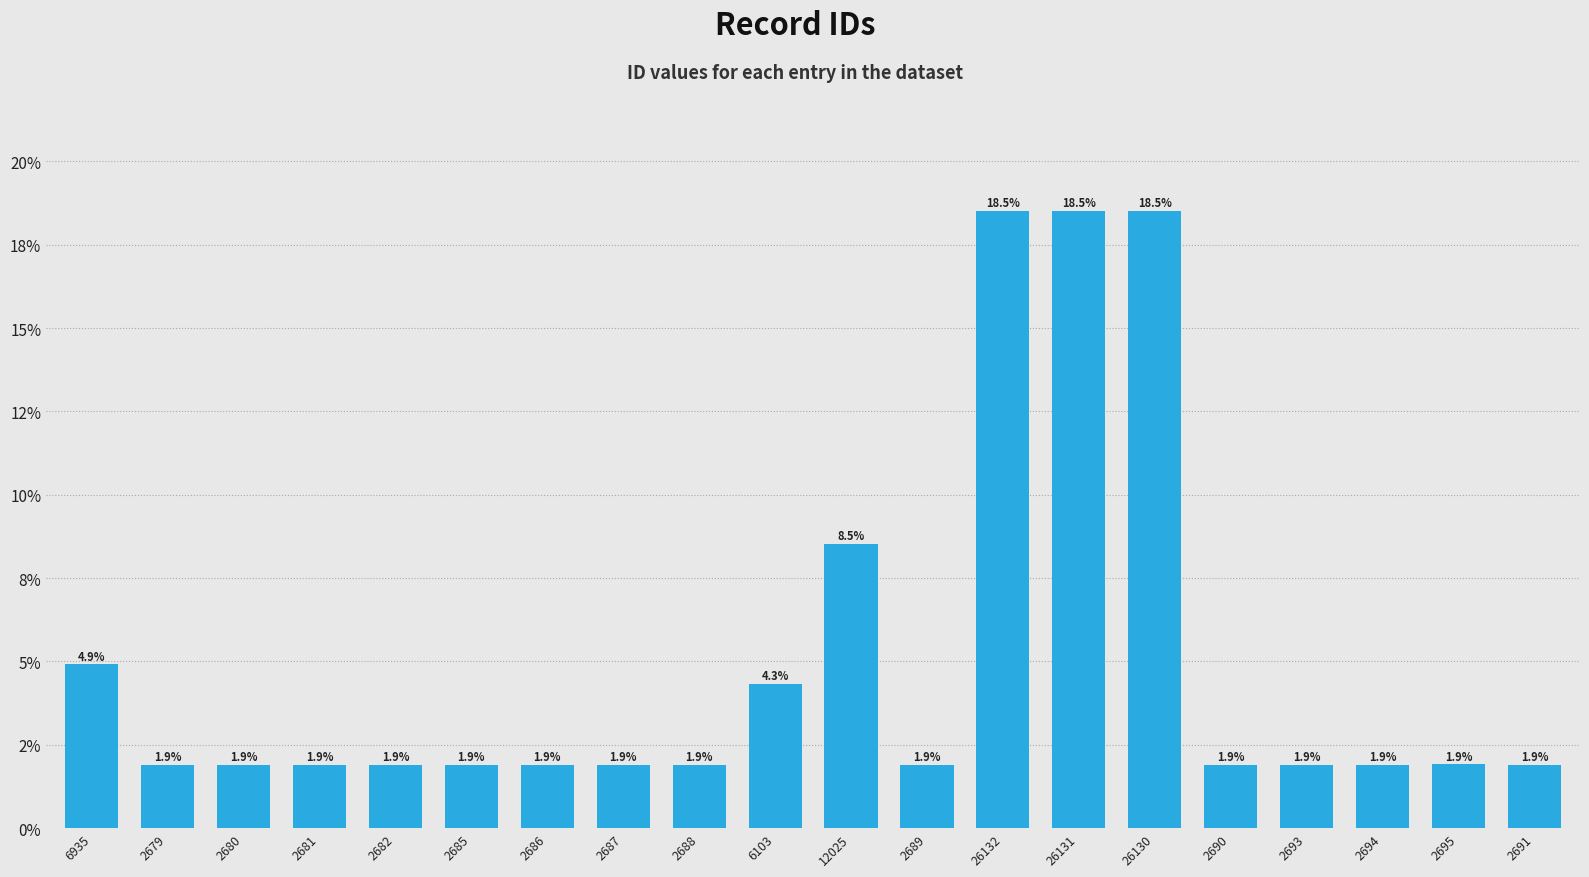

Rank the categories by value from highest to lowest.

26132, 26131, 26130, 12025, 6935, 6103, 2695, 2694, 2693, 2691, 2690, 2689, 2688, 2687, 2686, 2685, 2682, 2681, 2680, 2679